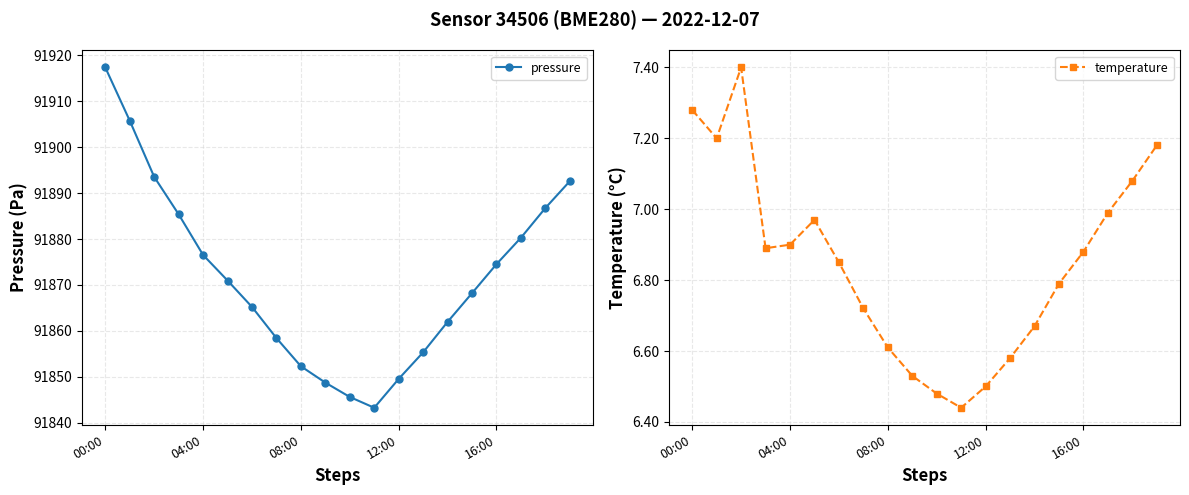

Where is temperature nearest to the value 6?

11